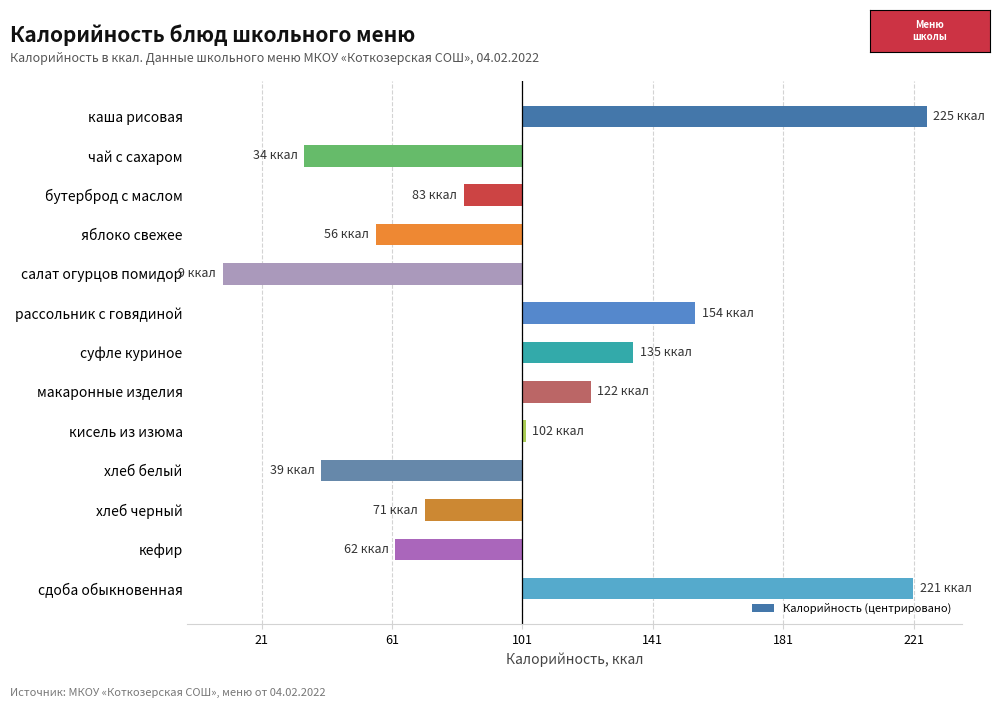

Are the bars horizontal?

Yes